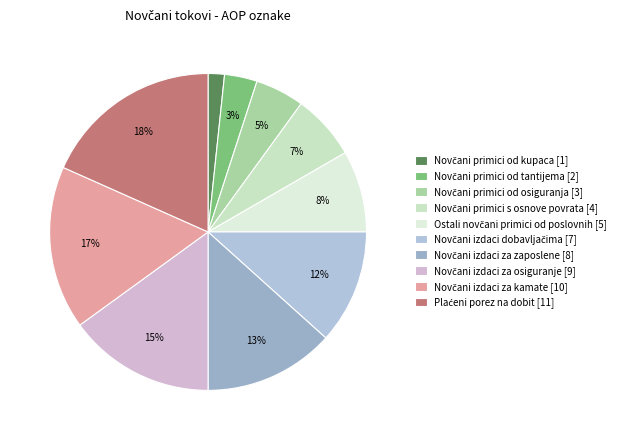

How many segments does this pie chart have?

10